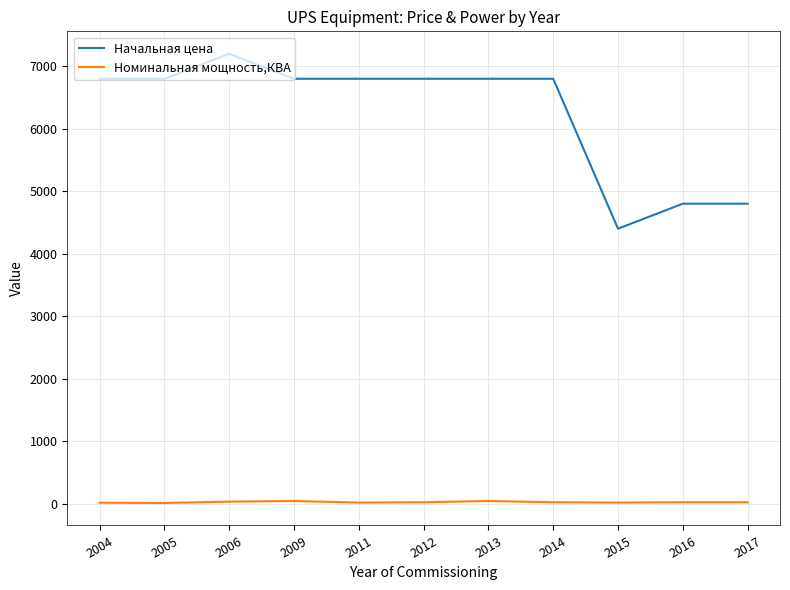

True or false: Номинальная мощность,КВА and Начальная цена intersect in this chart.

False